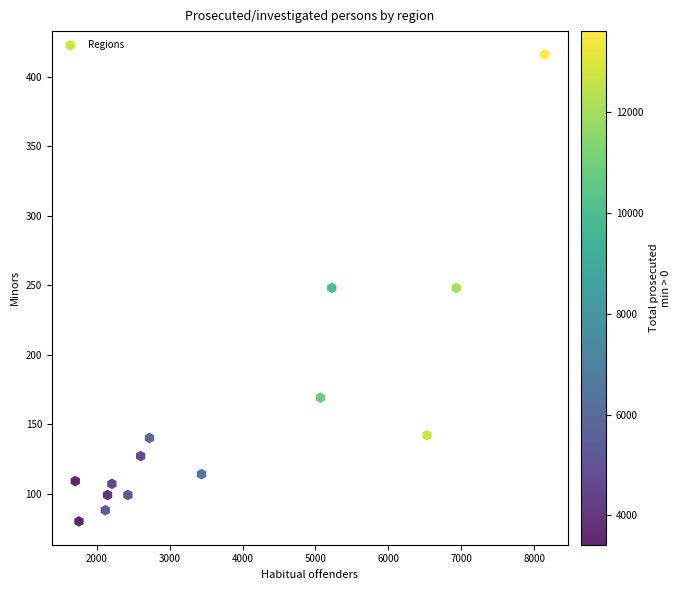

What is the range of Y values (max minus min)?

336